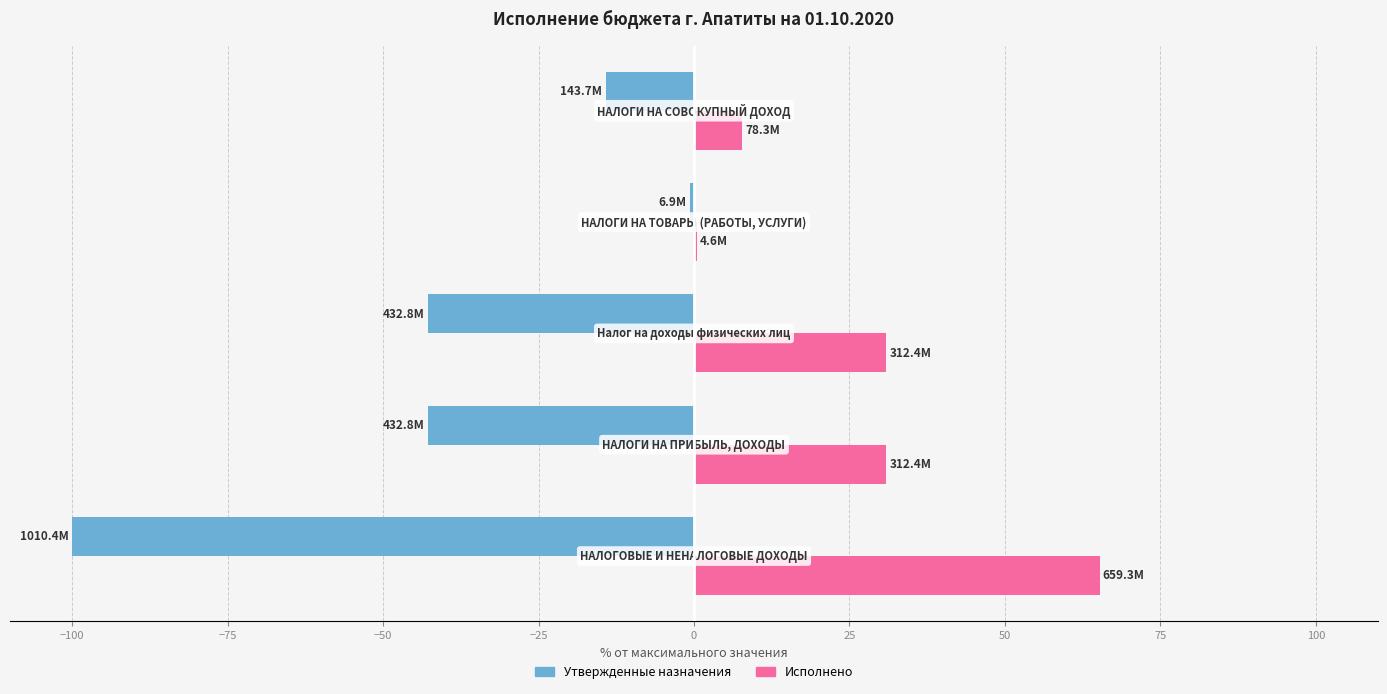

How many data points in Утвержденные назначения are above -42?

2